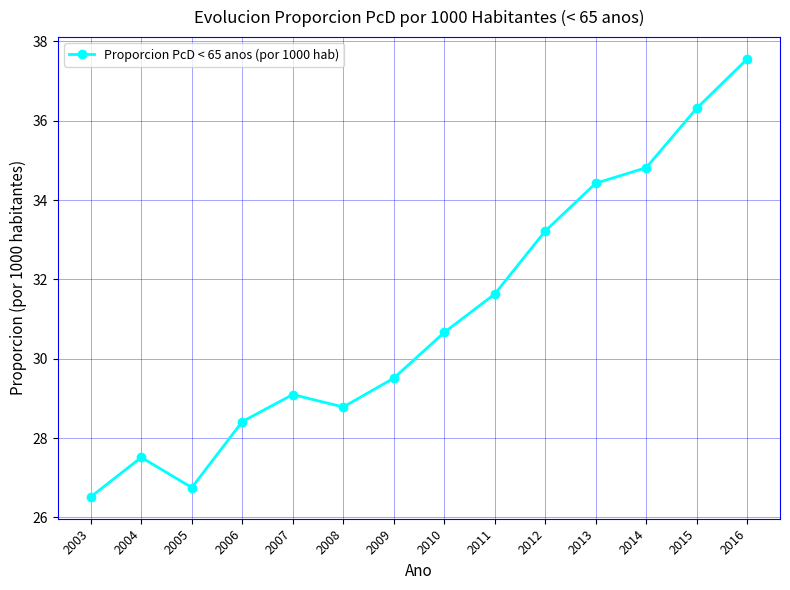

What is the sum of all values?

435.2